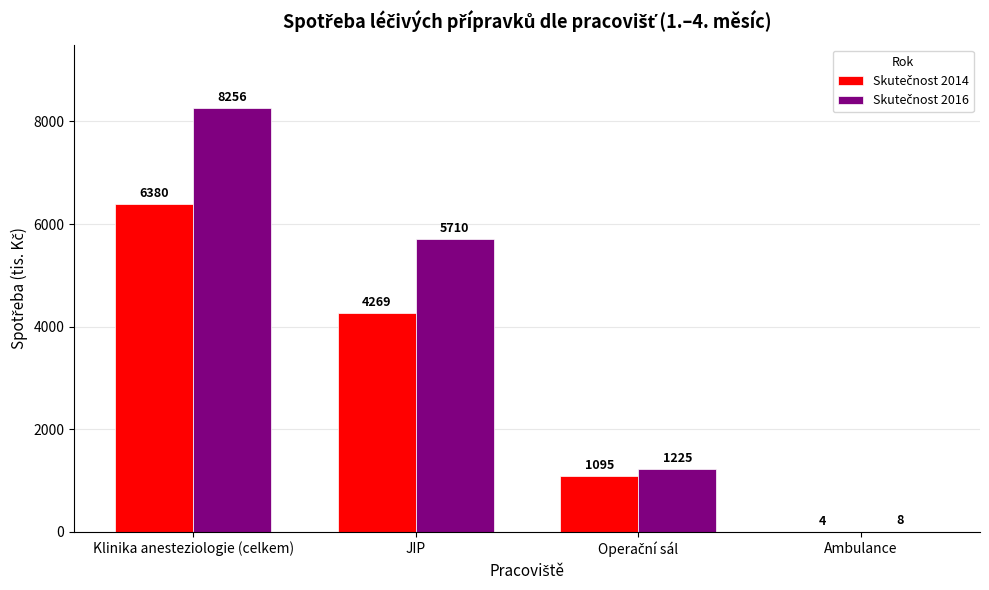

What is the greatest value displayed?

8256.0